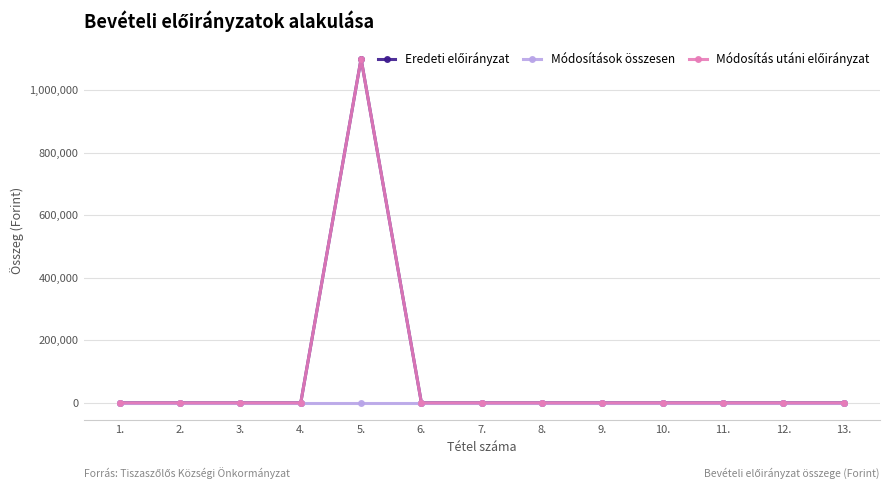

How many interior local peaks does the Eredeti előirányzat series have?

1